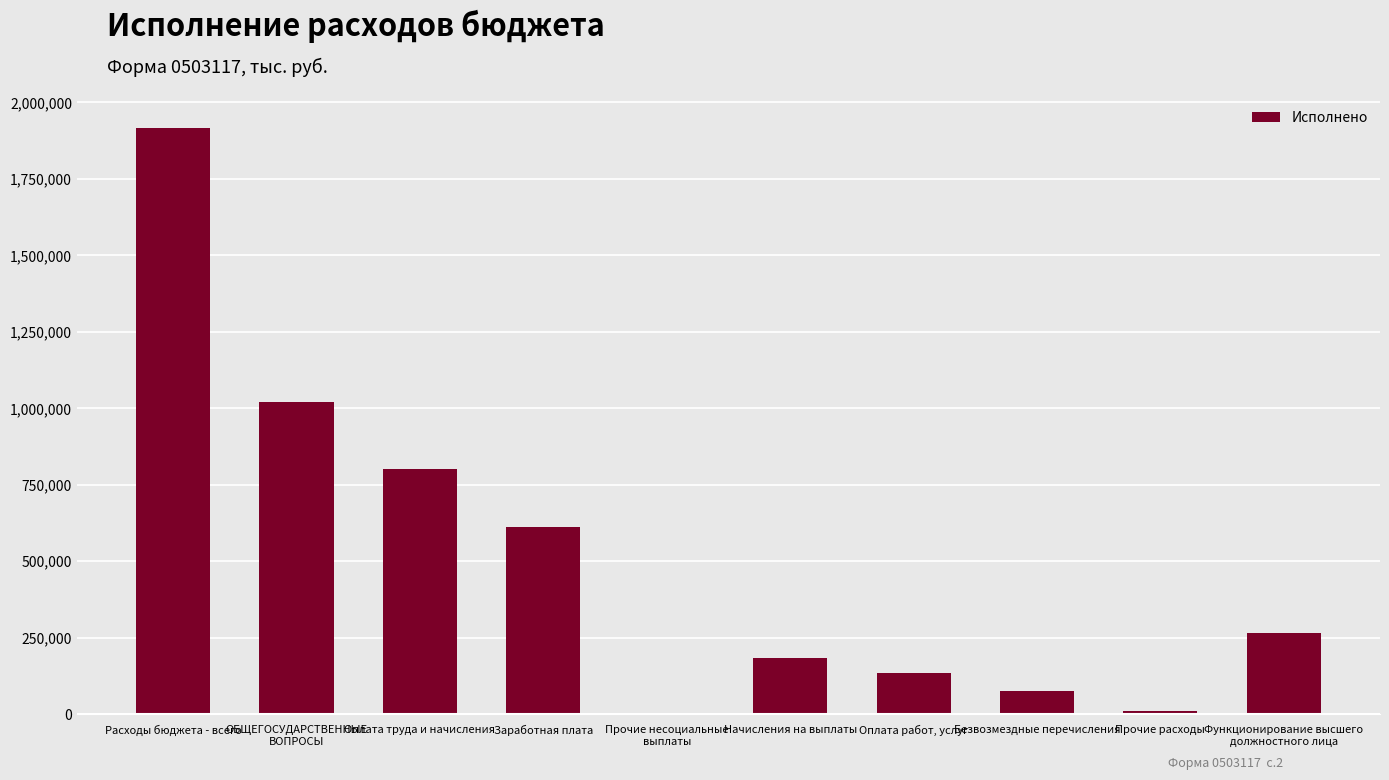

What is the sum of the values at Расходы бюджета - всего and Функционирование высшего
должностного лица?

2184321.1